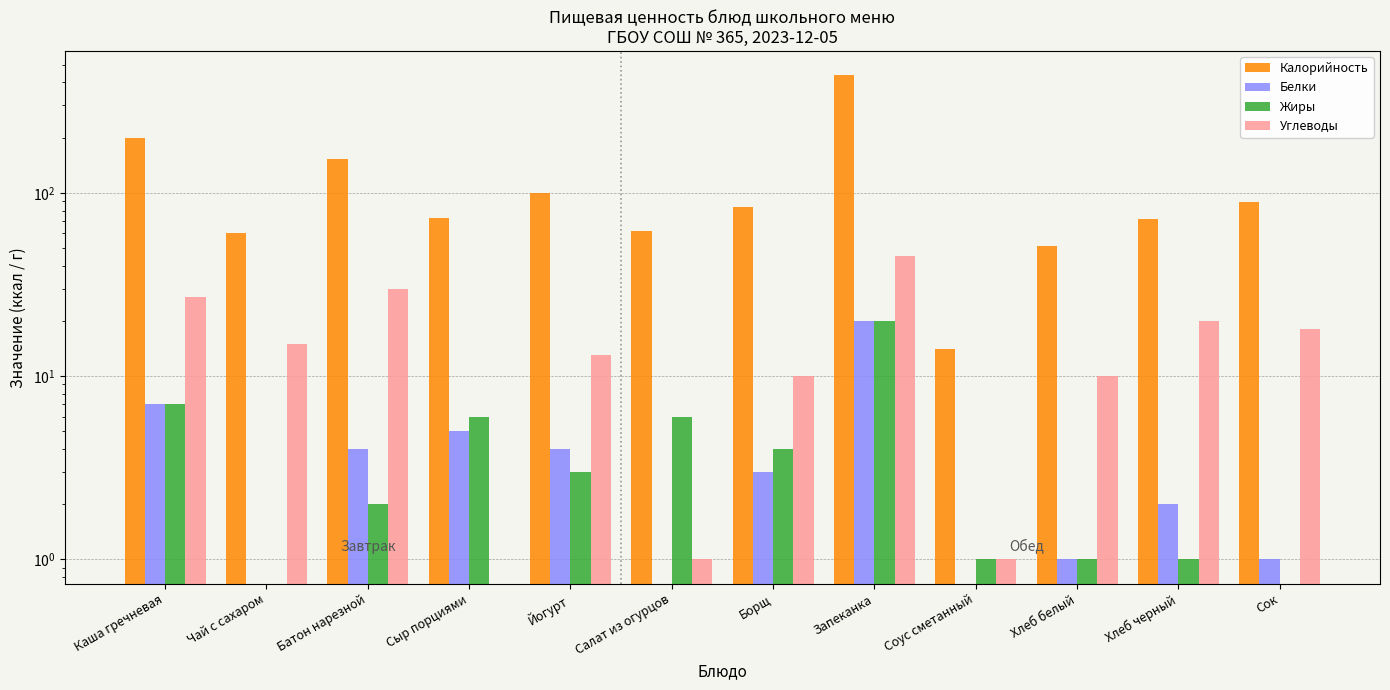

Rank the categories by Калорийность value from lowest to highest.

Соус сметанный, Хлеб белый, Чай с сахаром, Салат из огурцов, Хлеб черный, Сыр порциями, Борщ, Сок, Йогурт, Батон нарезной, Каша гречневая, Запеканка